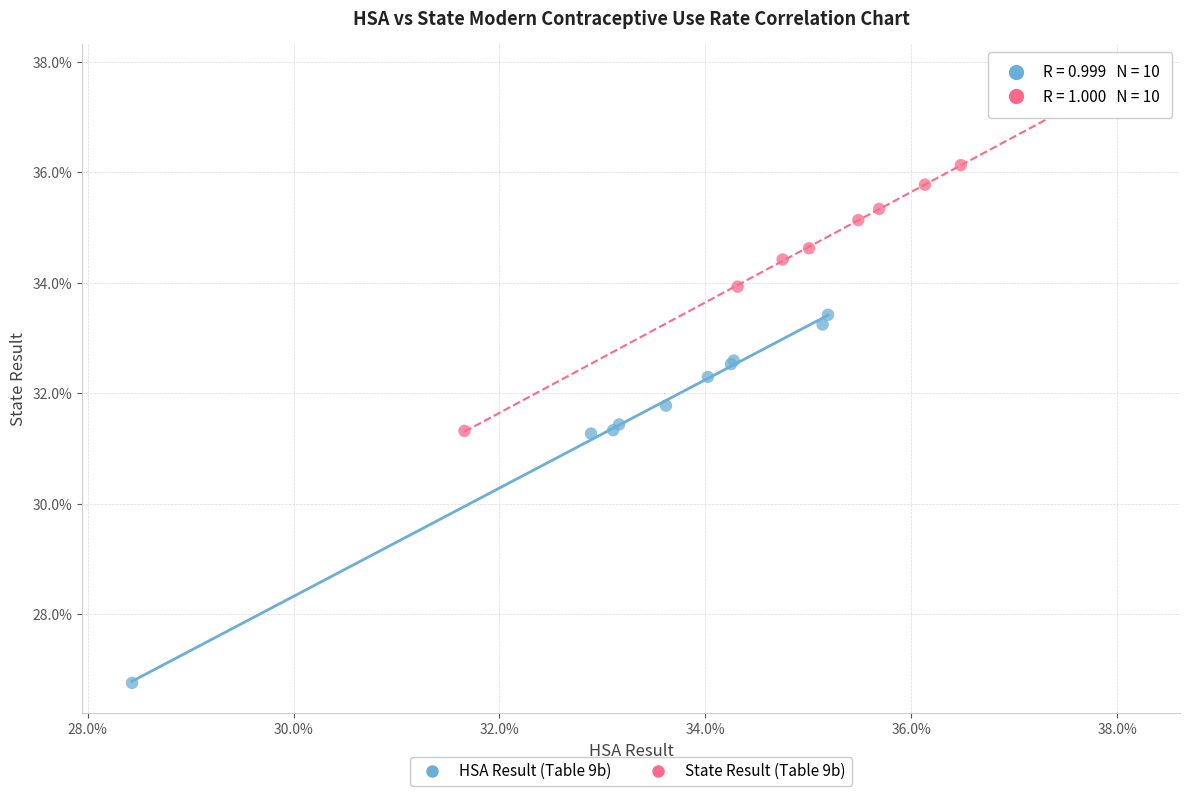

Which series contains the lowest Y value?

HSA Result (Table 9b)